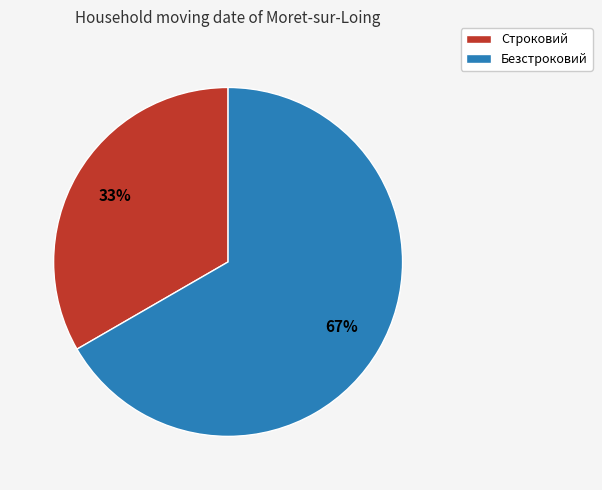

Do Безстроковий and Строковий together represent more than half of the pie?

Yes